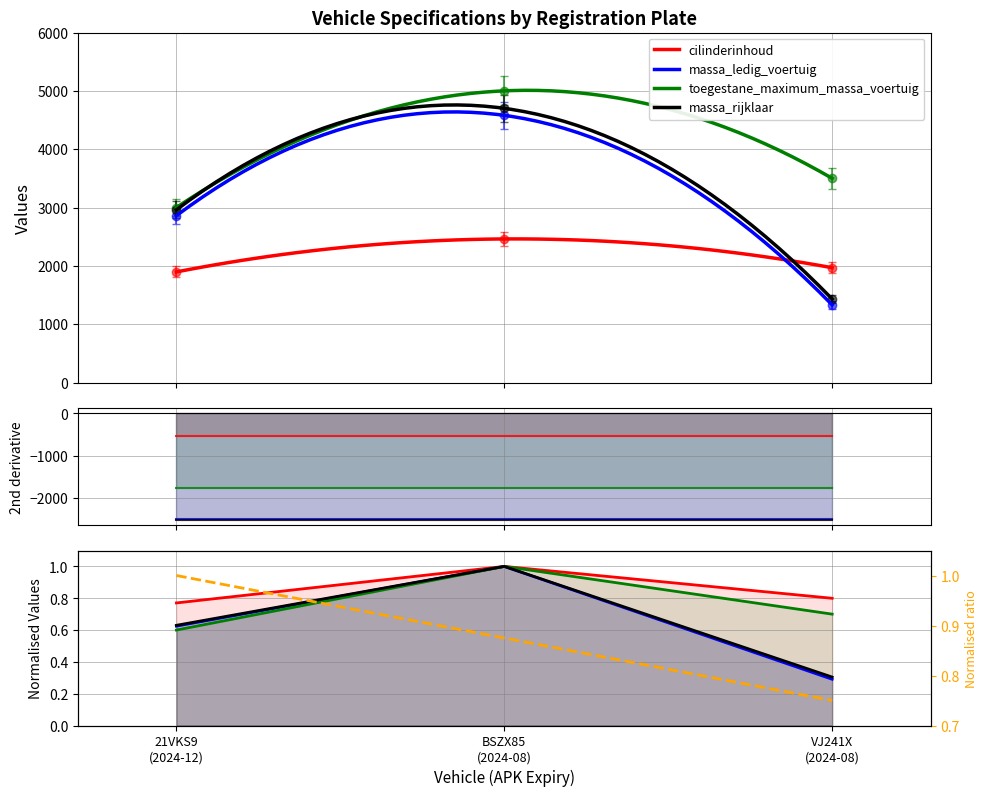

True or false: Ratio has a value of 1.0 at 21VKS9
(2024-12).

True